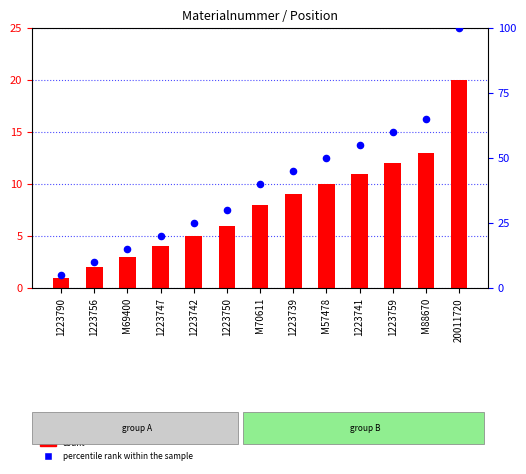

Which series has the widest spread of Y values?

percentile rank within the sample